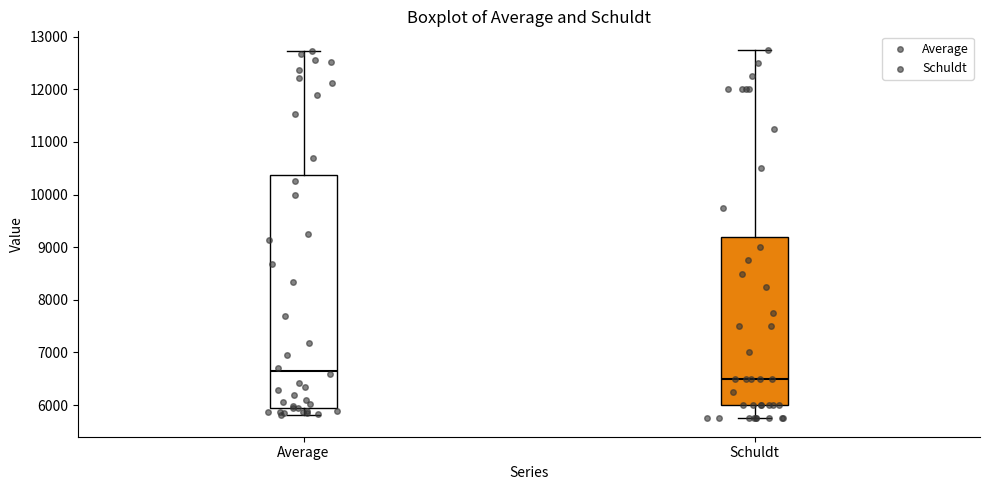

Reading left to right, read every box against the y-axis: the position of its median line, the range the box covers, and the ends of its whiskers. The values are not printed on the chart, so give them approximately, as read against the axis.

Average: median 6600, box 5900 to 10400, whiskers 5800 to 12700
Schuldt: median 6500, box 6000 to 9200, whiskers 5800 to 12800